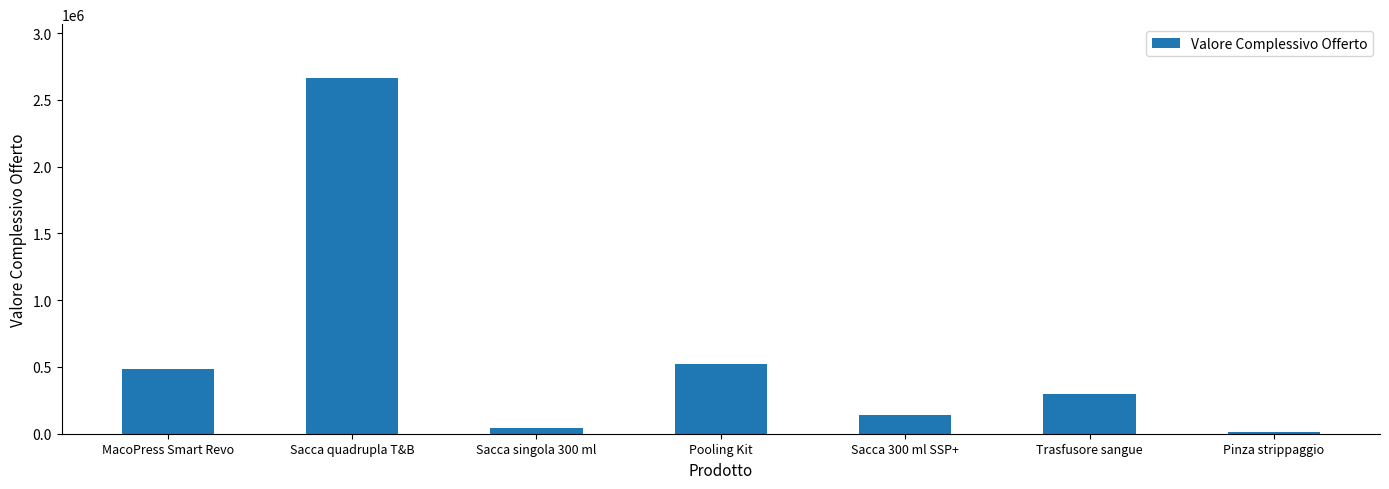

Where does the data first go above 297000?

MacoPress Smart Revo